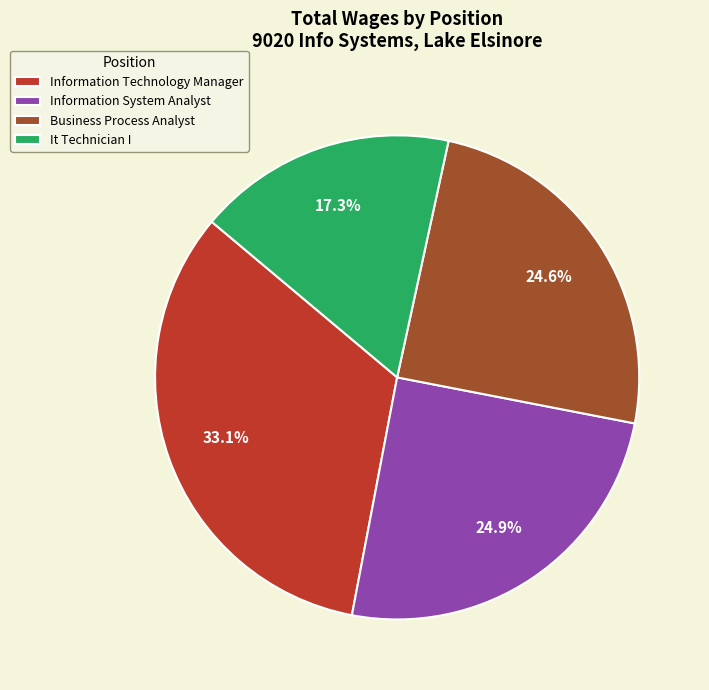

Does Information System Analyst represent more than half of the total?

No